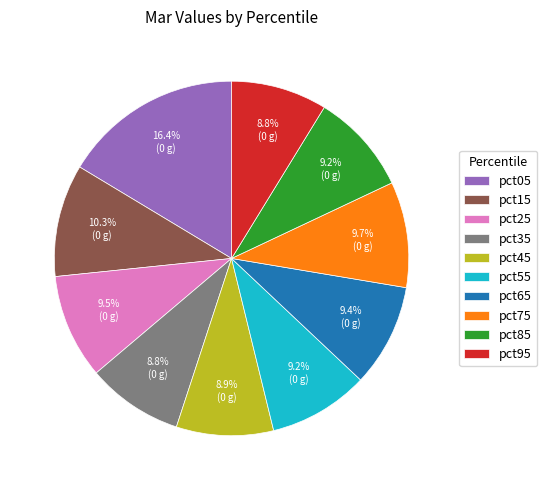

What is the largest slice in the pie chart?

pct05